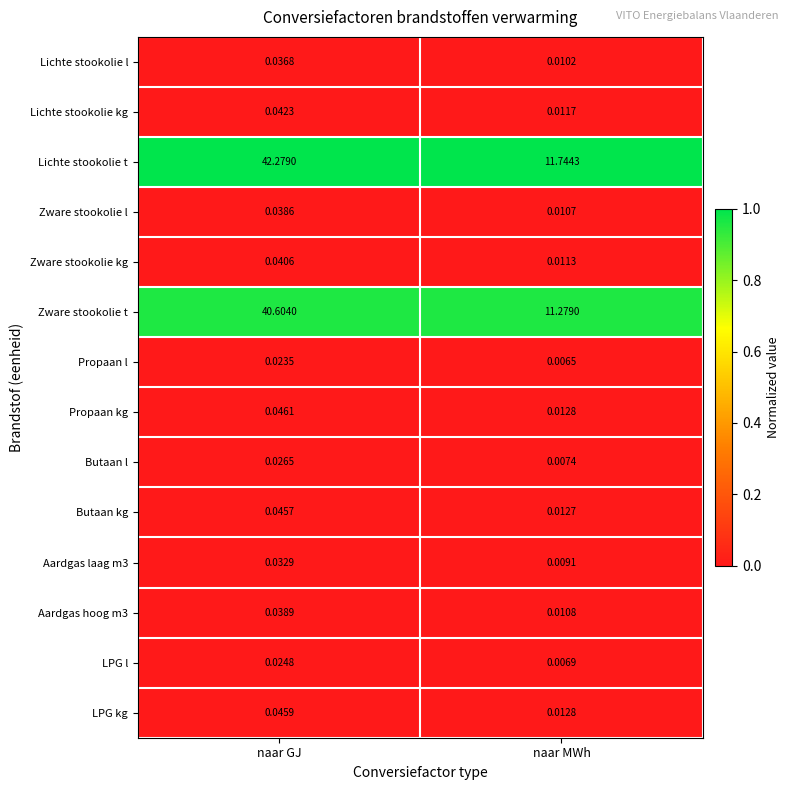

At which category is the sum across all series the highest?

naar GJ